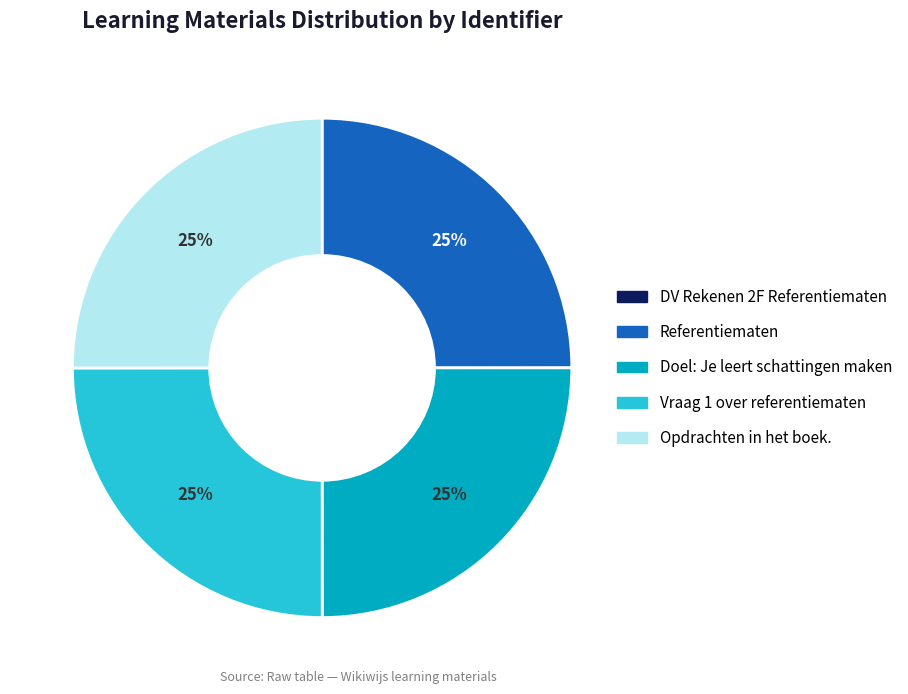

To the nearest percent, what is the average slice percentage?

20%